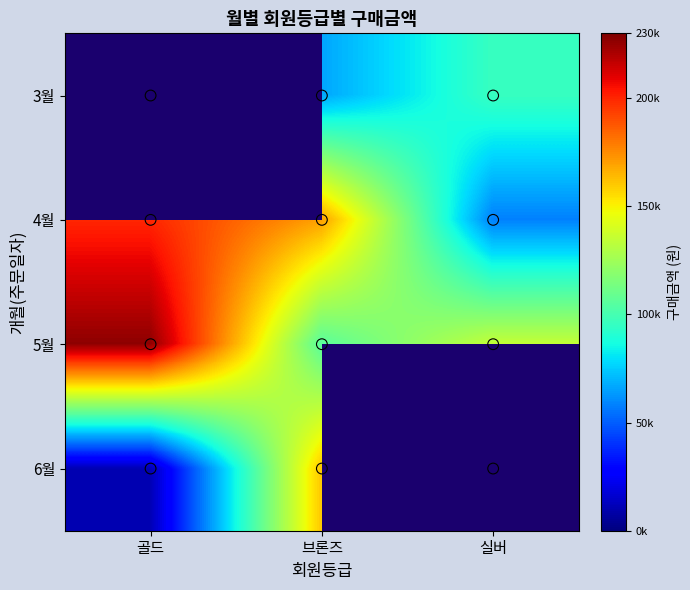

What is the maximum value for 5월?

226800.0